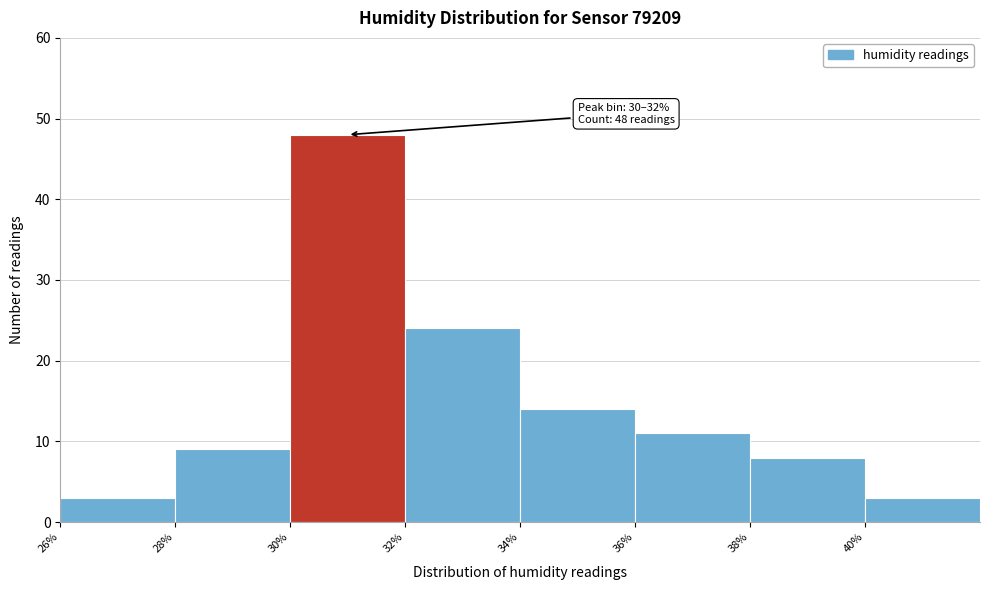

Over which range of the x-axis is the bar tallest?

30 to 32